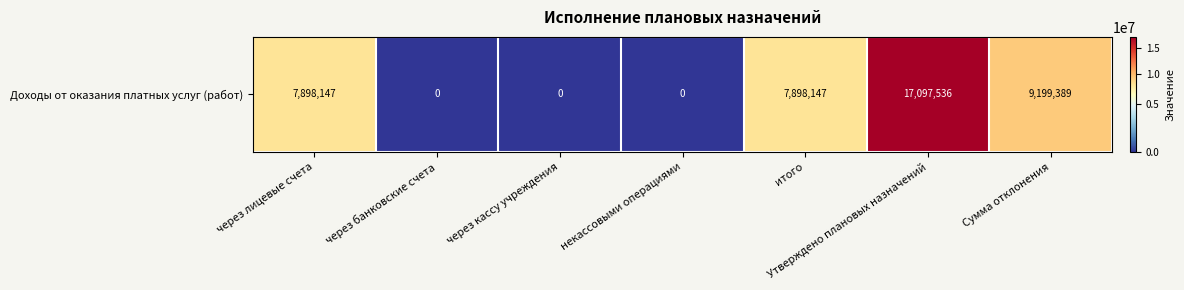

List the labels in order of value, largest first.

Утверждено плановых назначений, Сумма отклонения, через лицевые счета, итого, через банковские счета, через кассу учреждения, некассовыми операциями